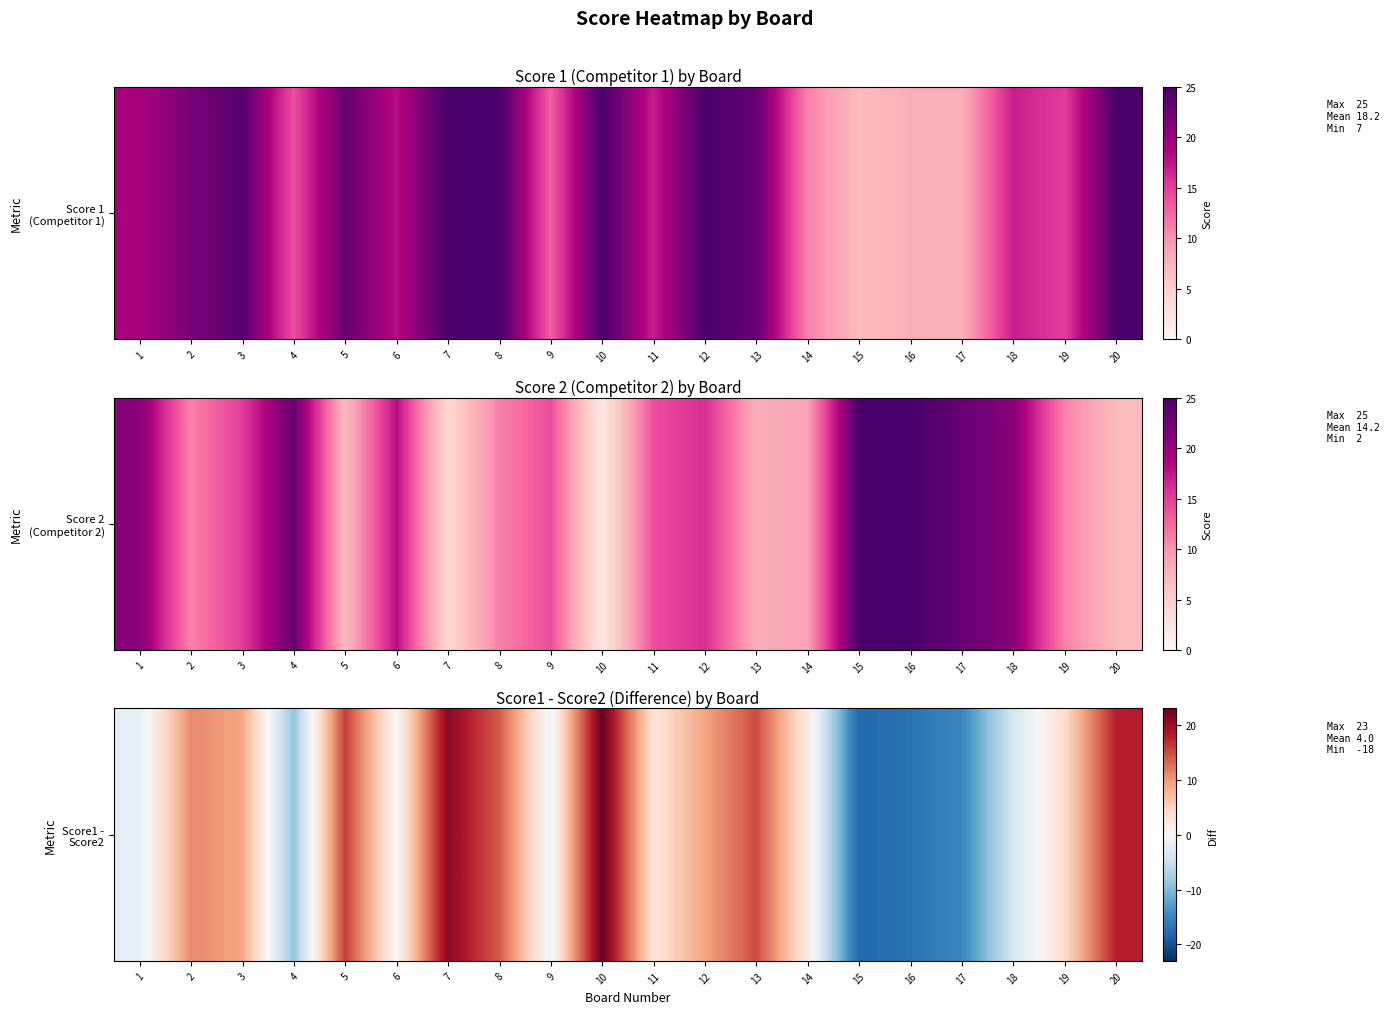

Reading right to left, transcribe all the data shown in this chart.

20=18	19=4	18=-4	17=-15	16=-17	15=-18	14=2	13=15	12=9	11=3	10=23	9=-1	8=14	7=21	6=0	5=16	4=-9	3=9	2=11	1=-2